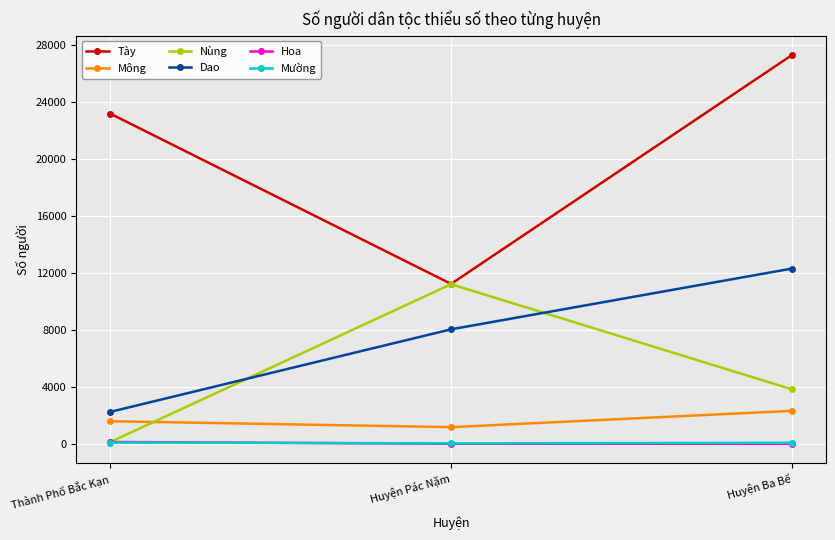

Does the chart display data point markers on the line(s)?

Yes